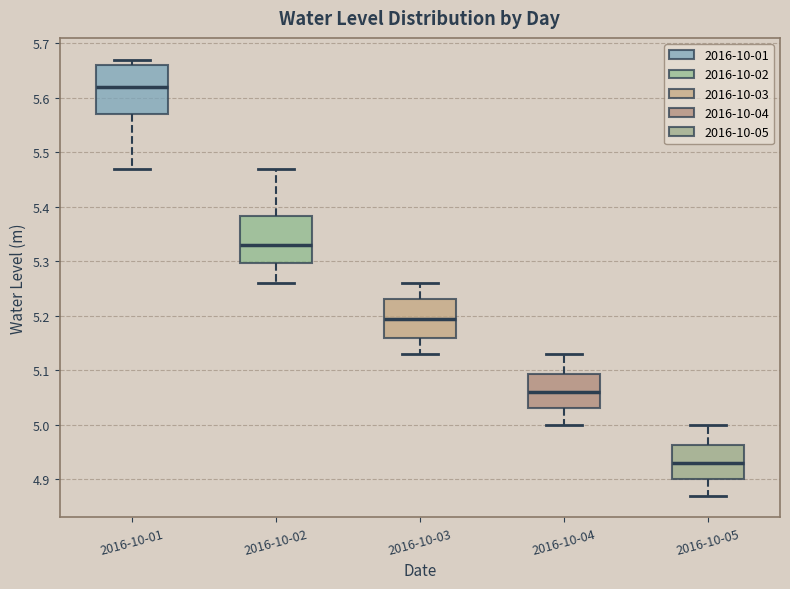

Where does the lower whisker of the box for 2016-10-02 end on the y-axis? The values are not printed on the chart, so give them approximately, as read against the axis.

5.26